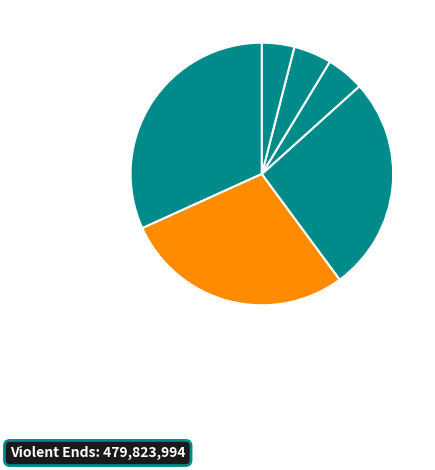

Rank the categories by value from lowest to highest.

Break, Invincible Summer, Gone, Gone, Gone, Teeth, Not Otherwise Specified, Violent Ends